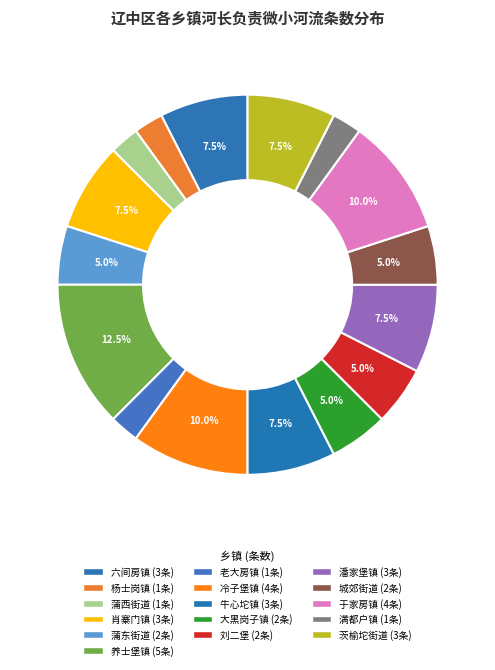

How many segments does this pie chart have?

16